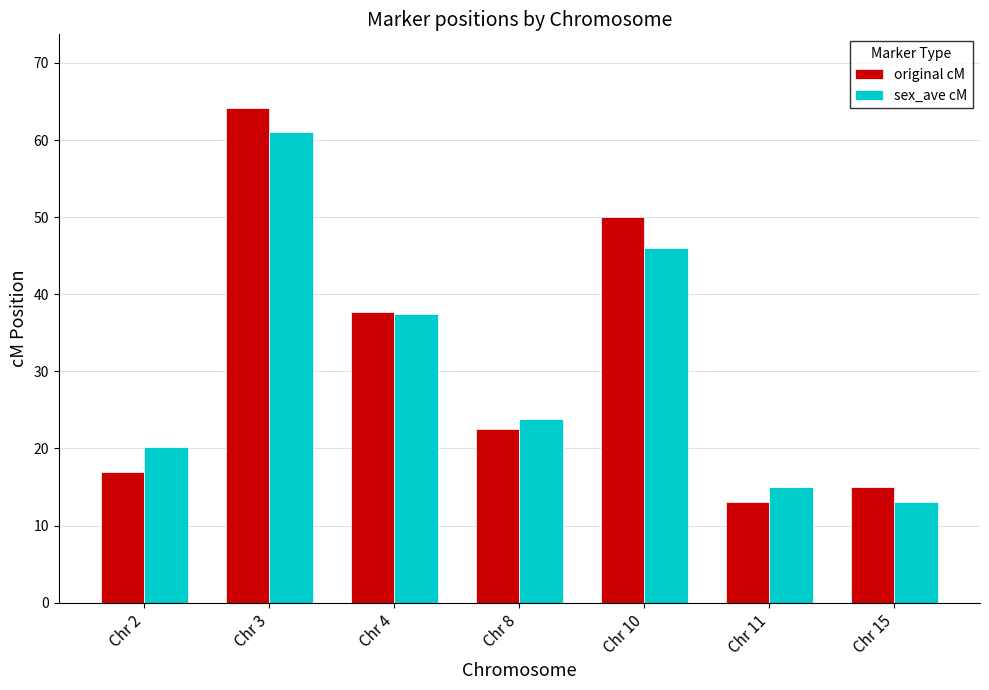

At which category is the sum across all series the highest?

Chr 3